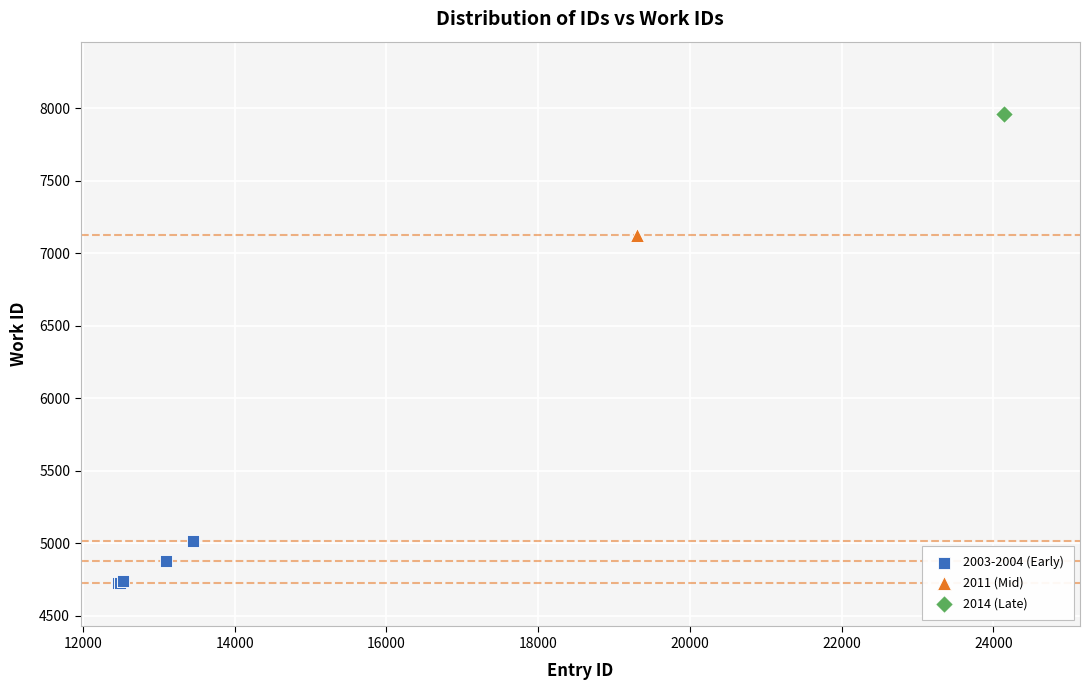

What are all the series names shown in the legend?

2003-2004 (Early), 2011 (Mid), 2014 (Late)